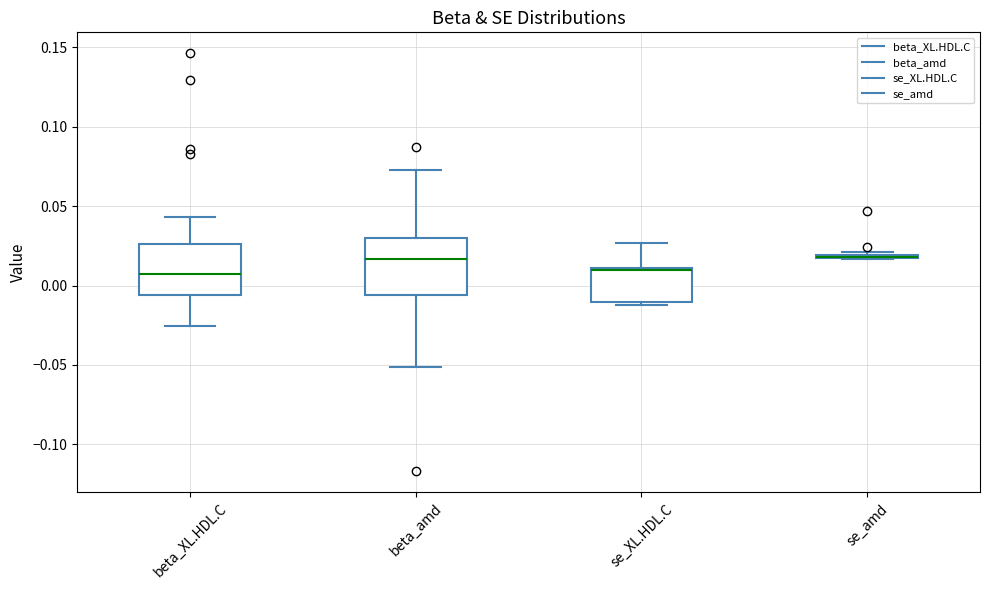

Where is the lower edge of the box for se_amd on the y-axis? The values are not printed on the chart, so give them approximately, as read against the axis.

0.015